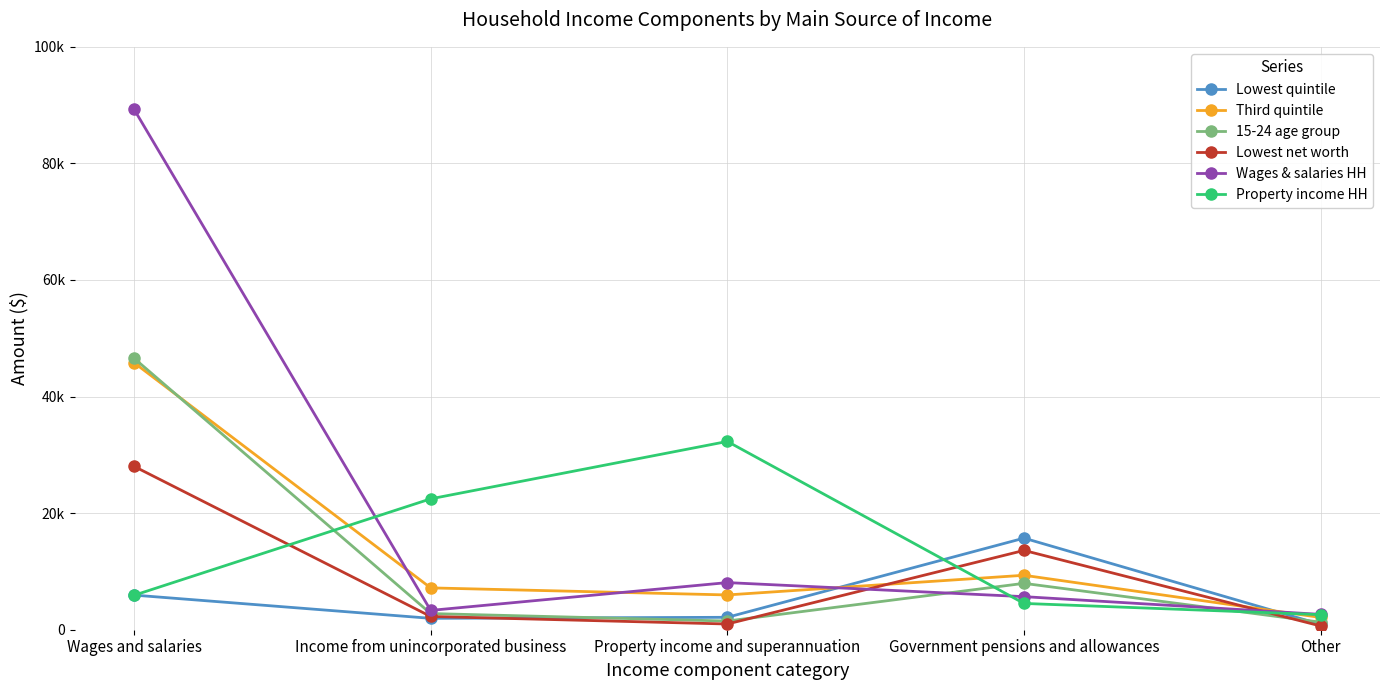

Does the chart have visible grid lines?

Yes